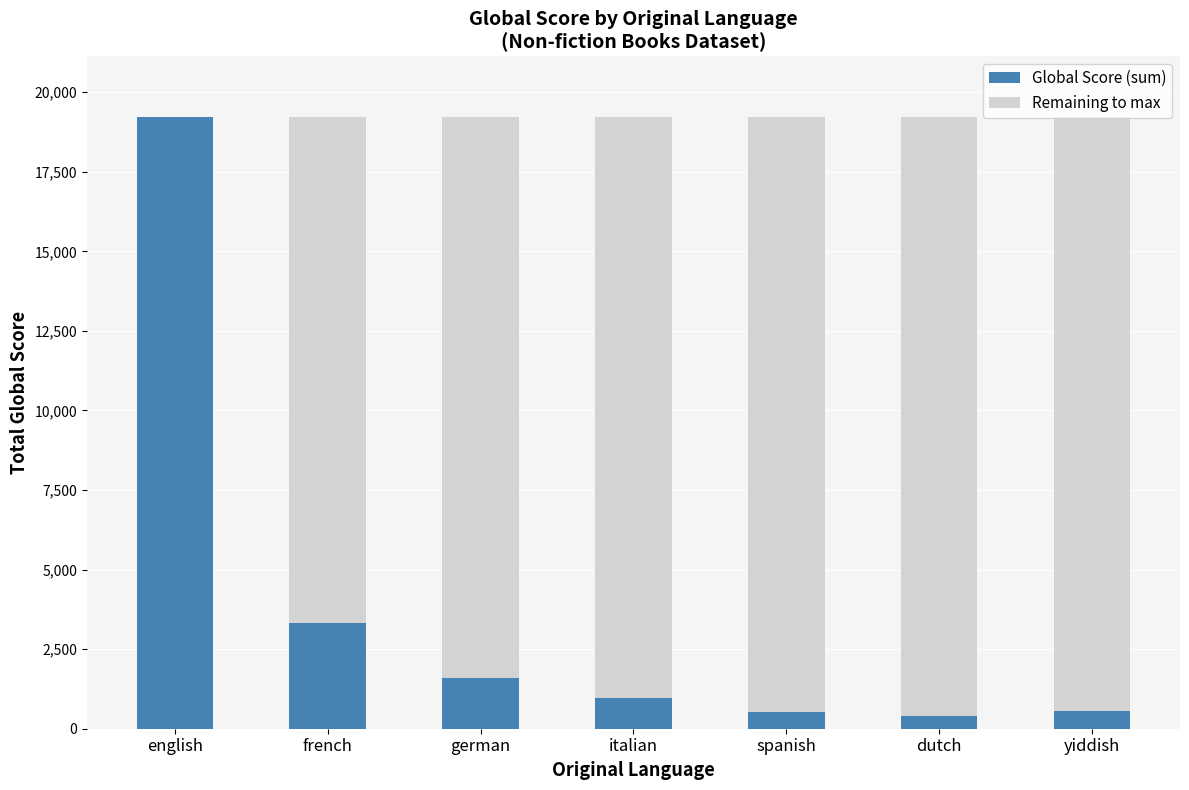

The value of Global Score (sum) at yiddish is 565. True or false?

True